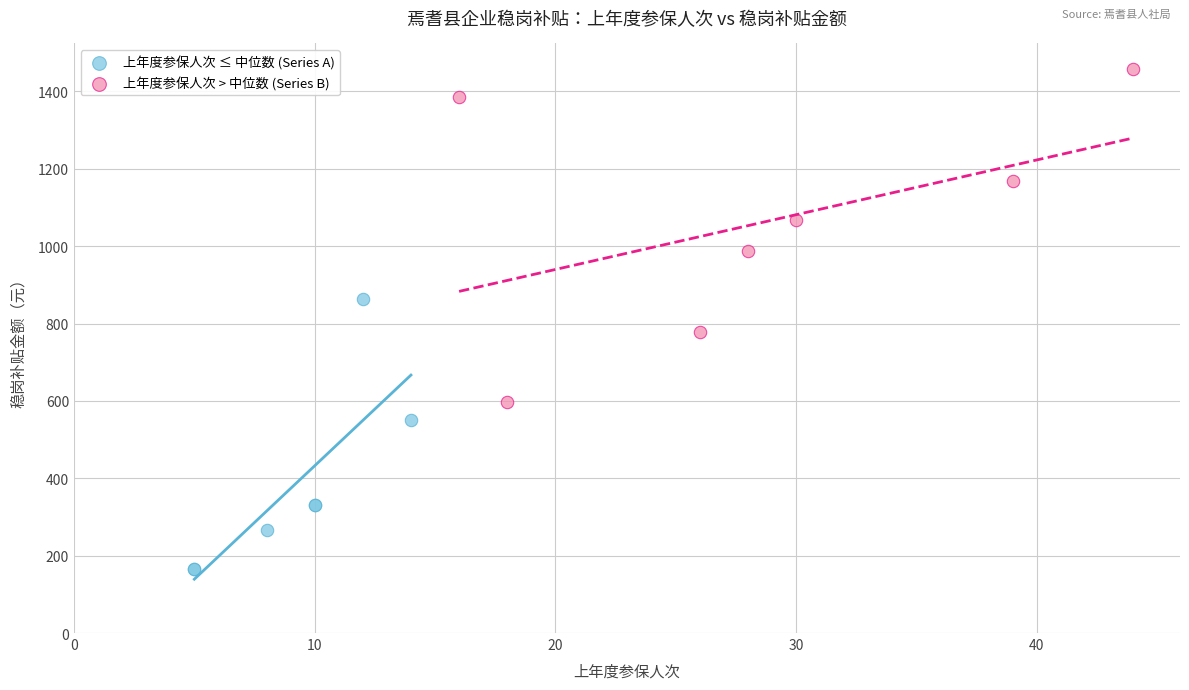

What are all the series names shown in the legend?

上年度参保人次 ≤ 中位数 (Series A), 上年度参保人次 > 中位数 (Series B)